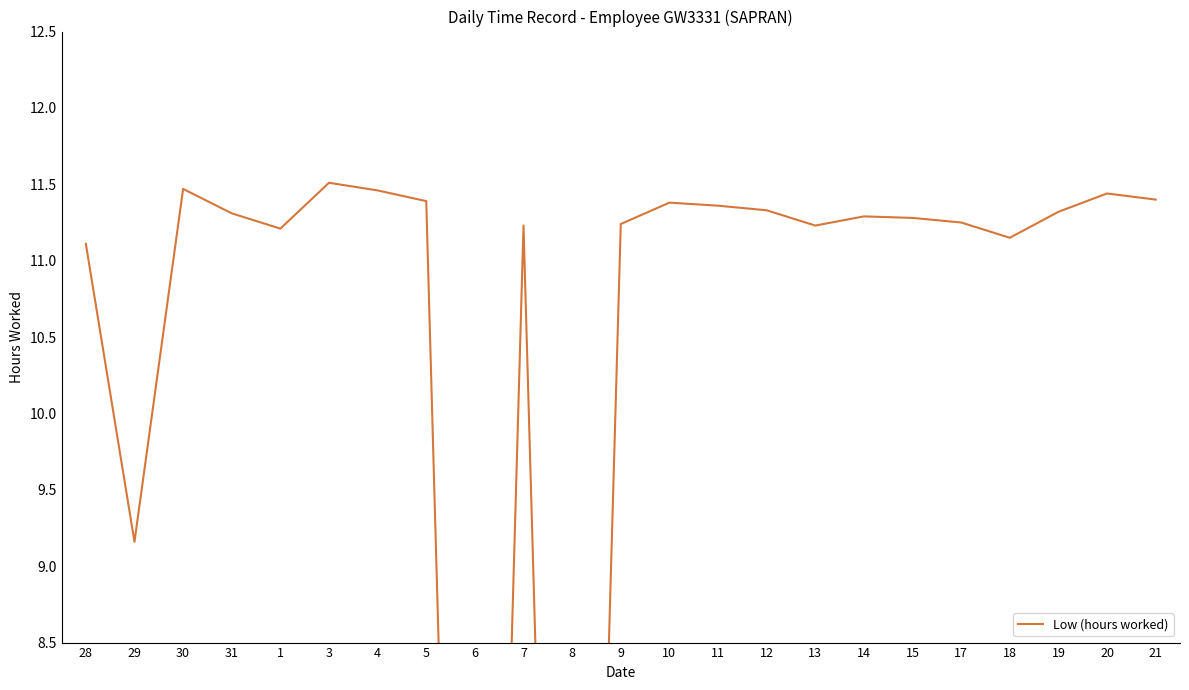

What is the maximum value shown in the chart?

11.5